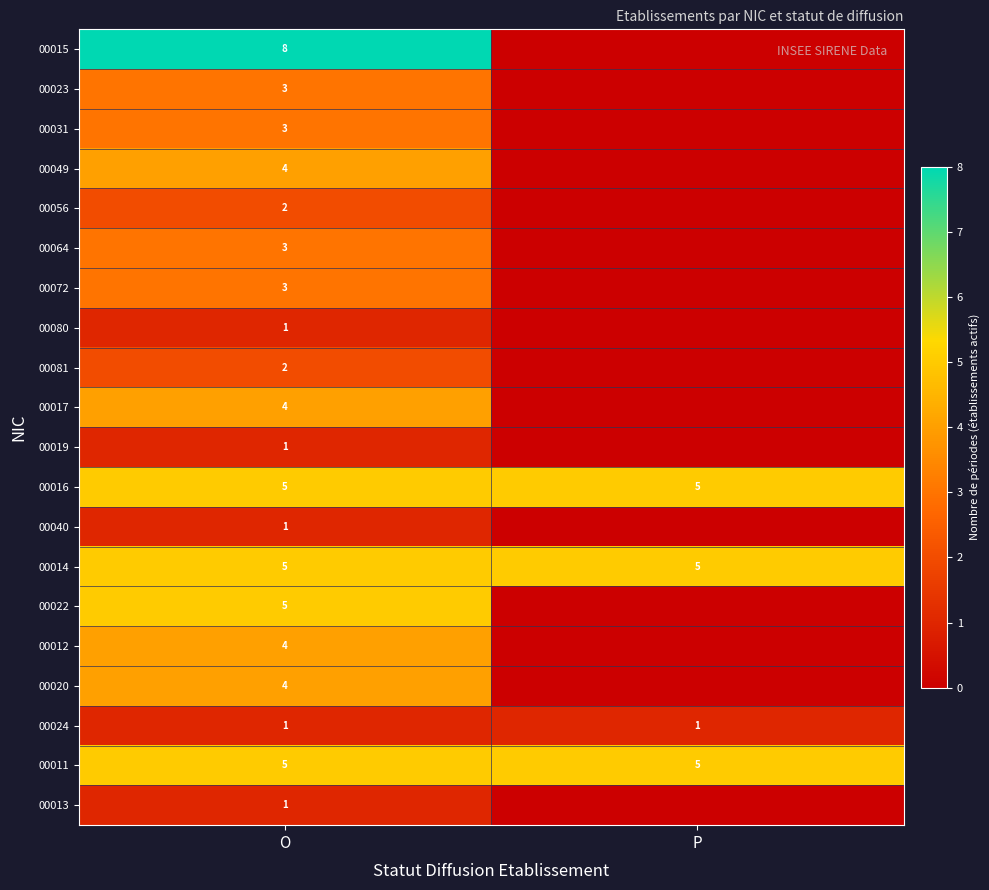

Count the number of data series in this chart.

20